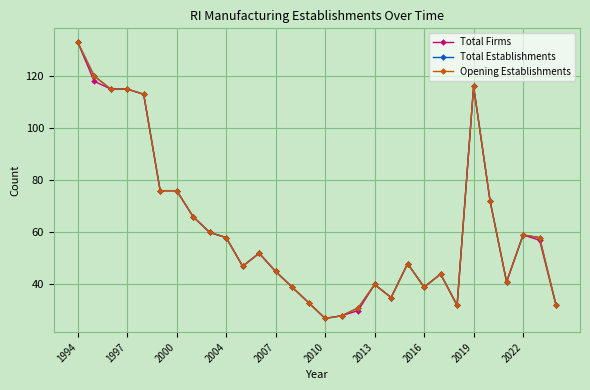

Does the chart have visible grid lines?

Yes